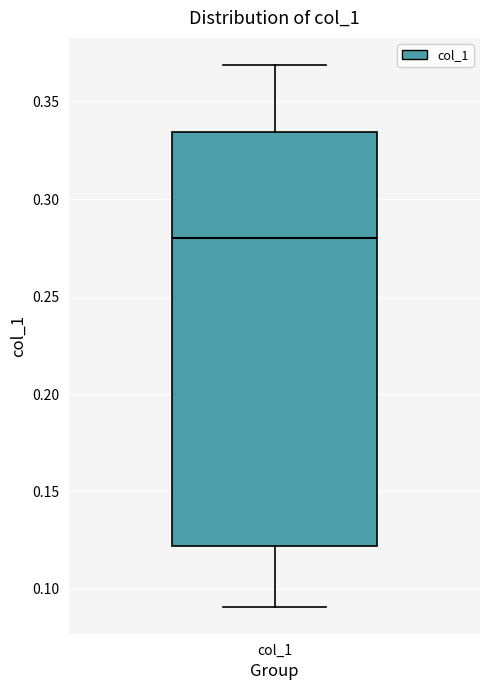

Where does the lower whisker of the box for col_1 end on the y-axis? The values are not printed on the chart, so give them approximately, as read against the axis.

0.090